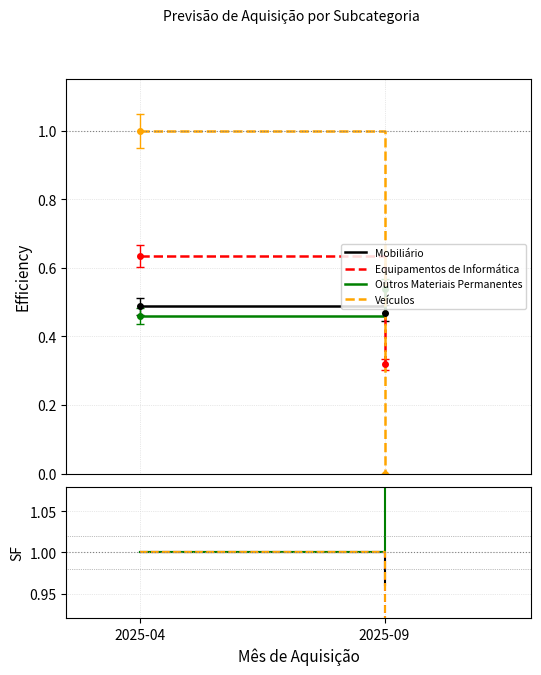

Which category has the lowest value in the Mobiliário series?

2025-09